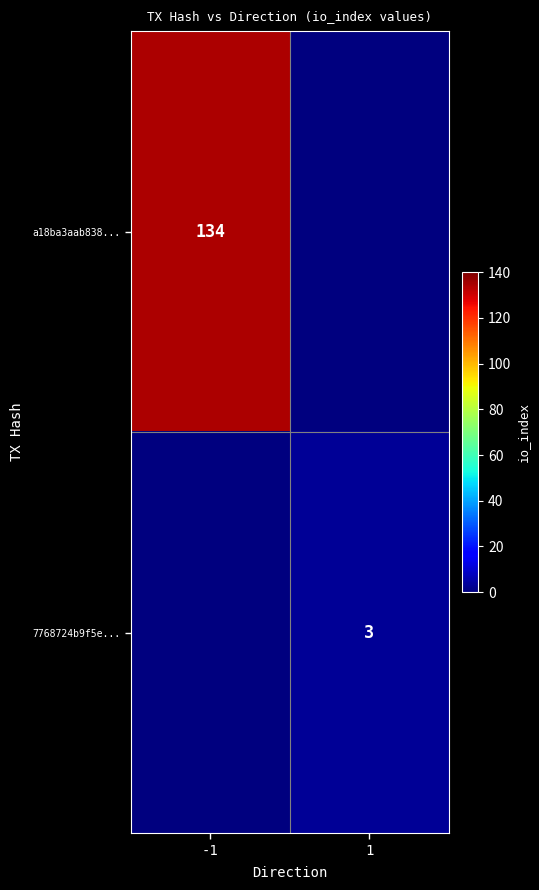

The value of a18ba3aab838... at -1 is 134. True or false?

True